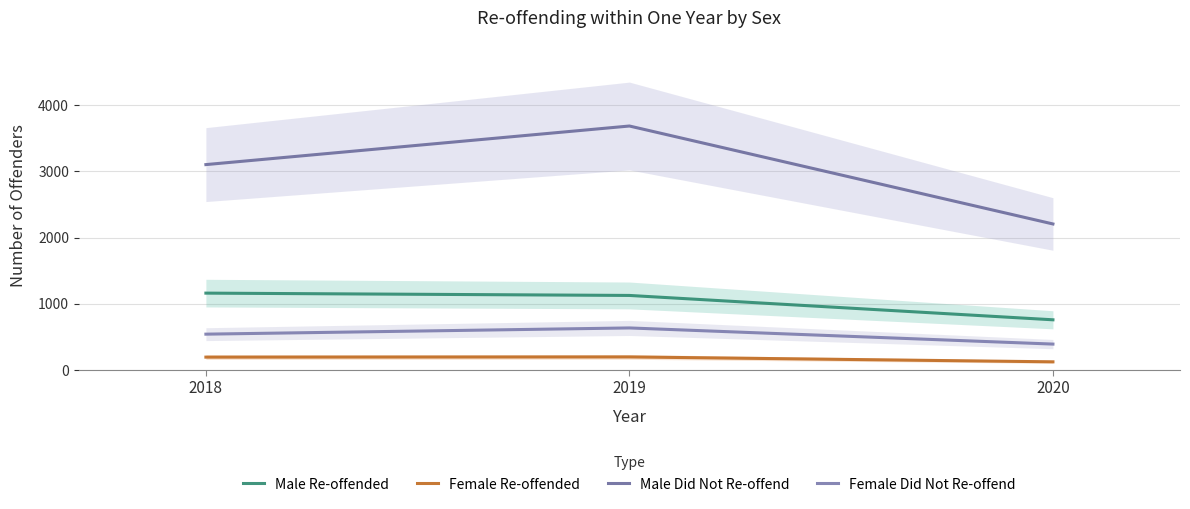

What is the maximum value for Female Did Not Re-offend?

635